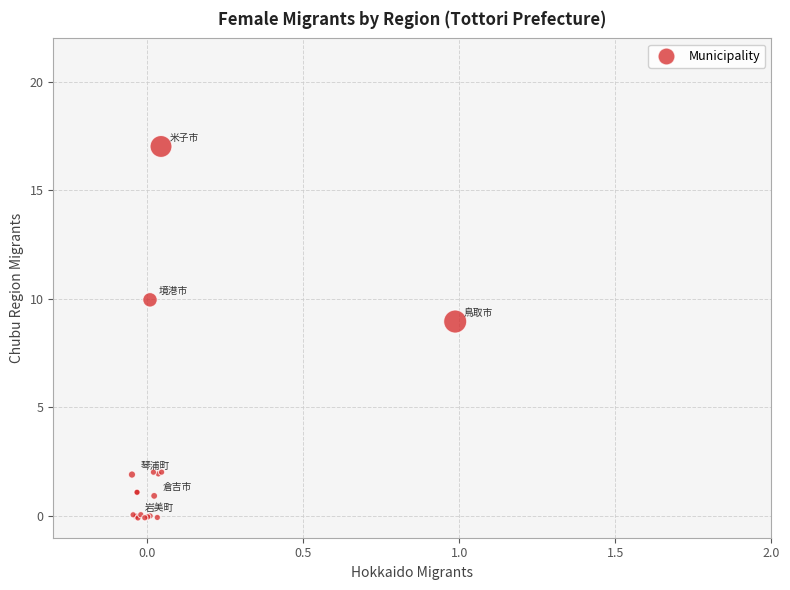

What Y value in the scatter plot is closest to 8?

9.0